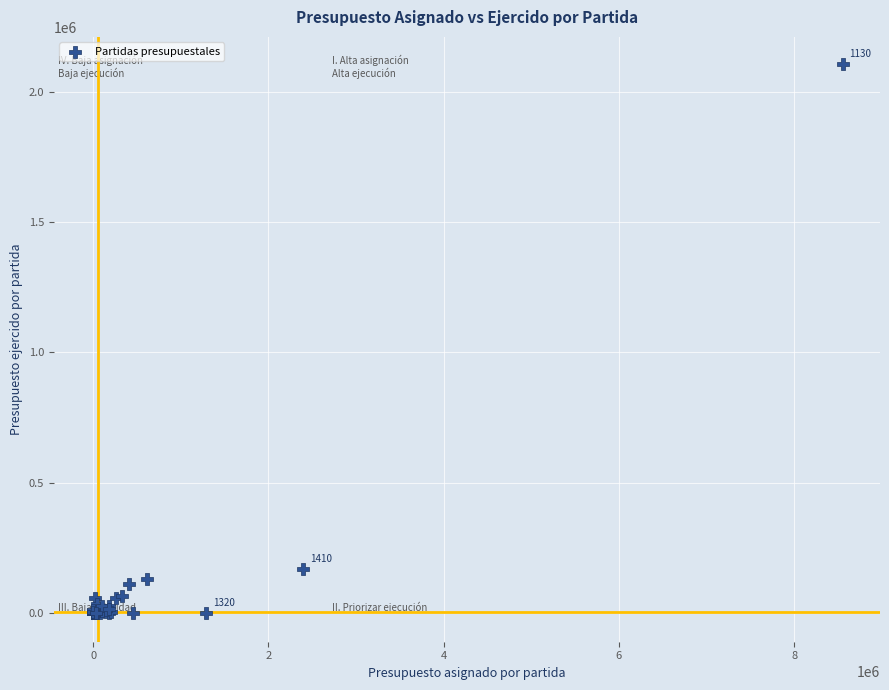

What Y value in the scatter plot is closest to 1052591?

167346